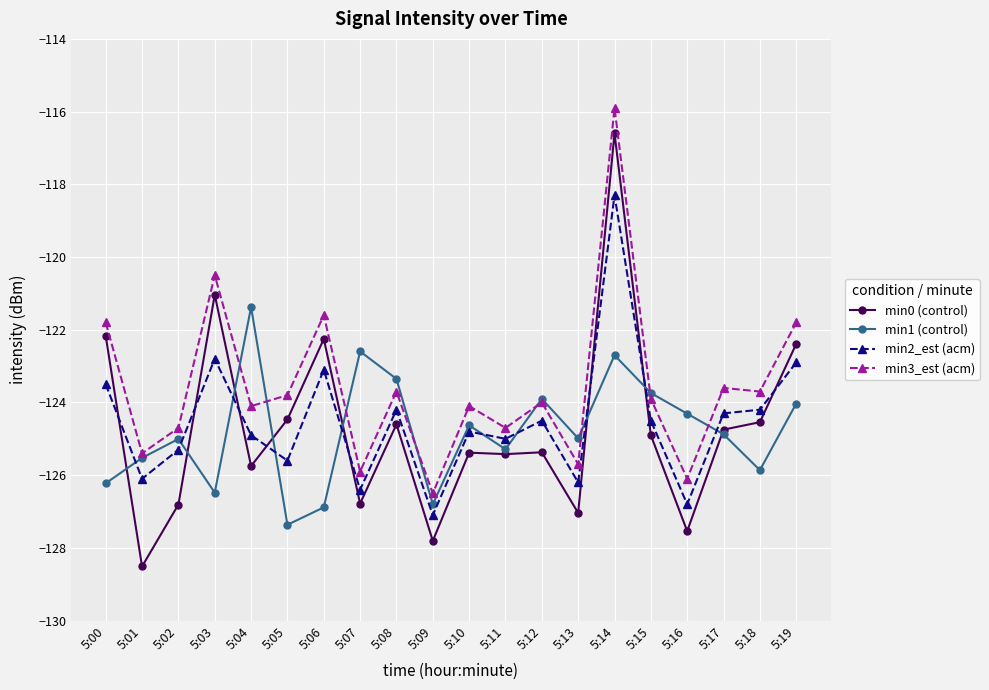

What is the minimum value for min0 (control)?

-128.5